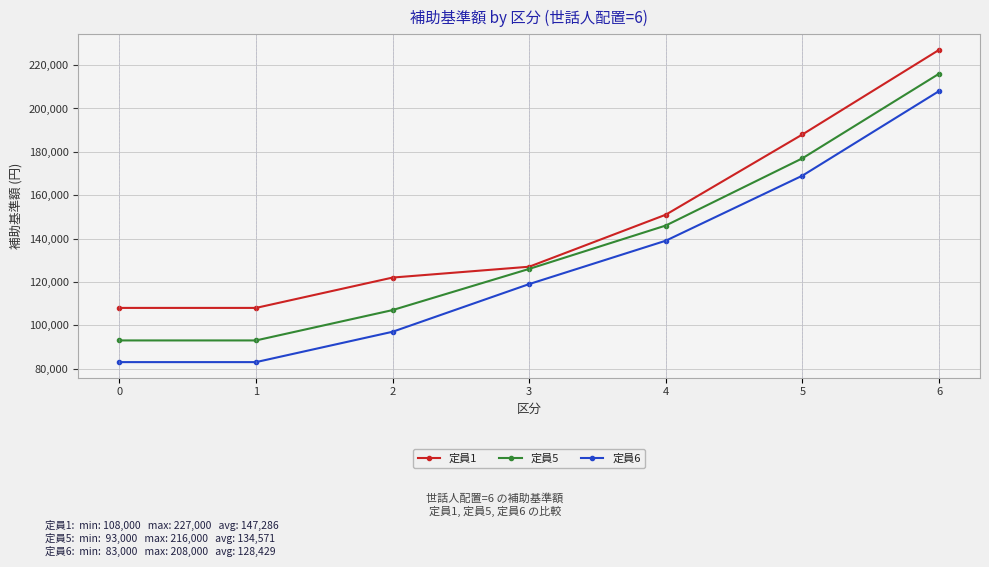

Rank the series by their maximum value, from highest to lowest.

定員1, 定員5, 定員6